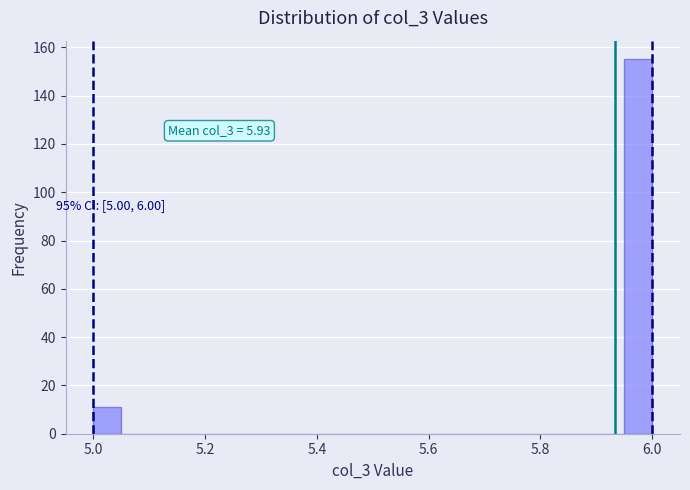

Around what value on the x-axis is the tallest bar? Give the approximate position of its centre, as read against the axis.

5.98